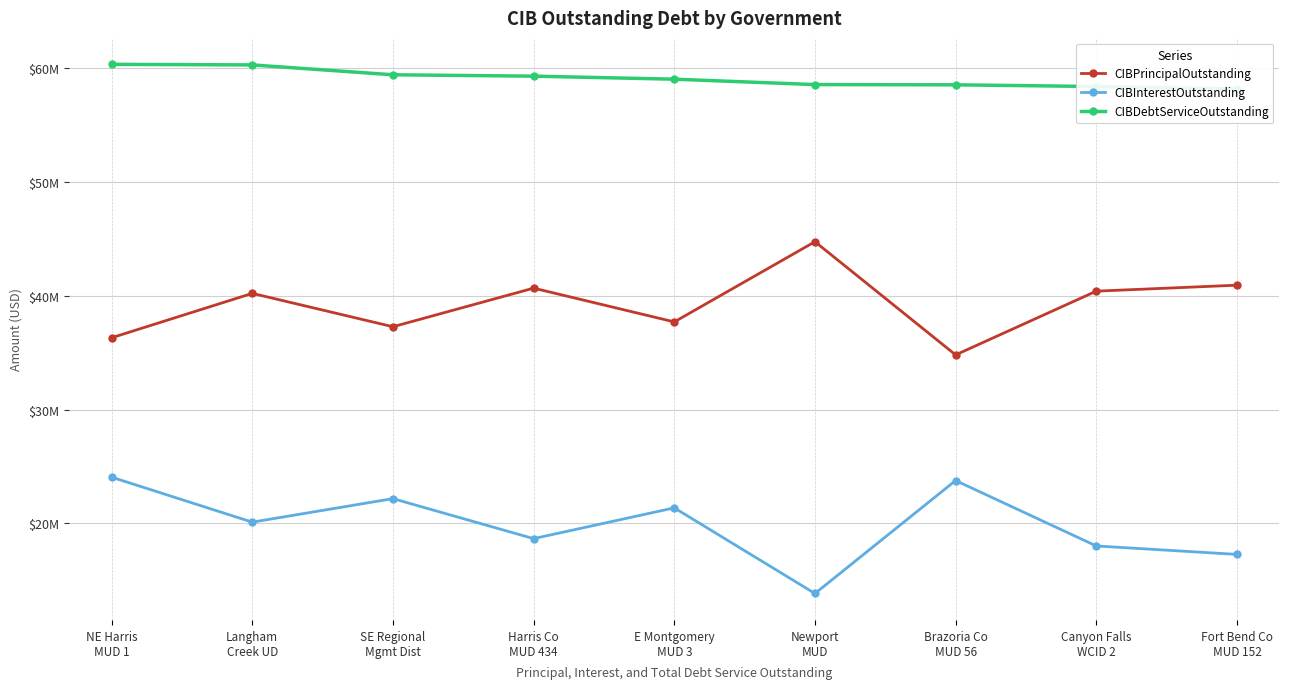

What position from the right is Langham
Creek UD?

8